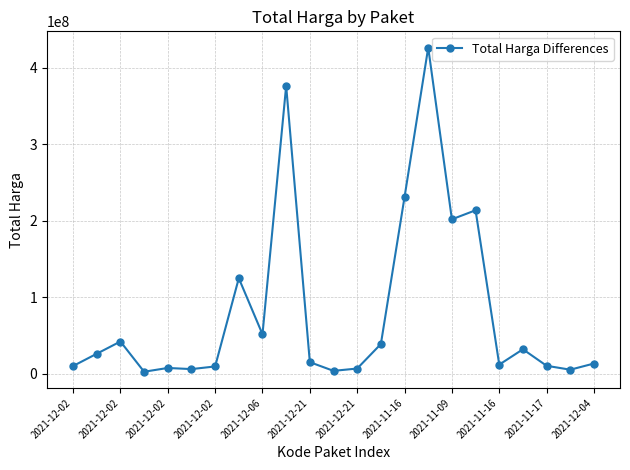

What is the difference between the second highest and second lowest values?

372849540